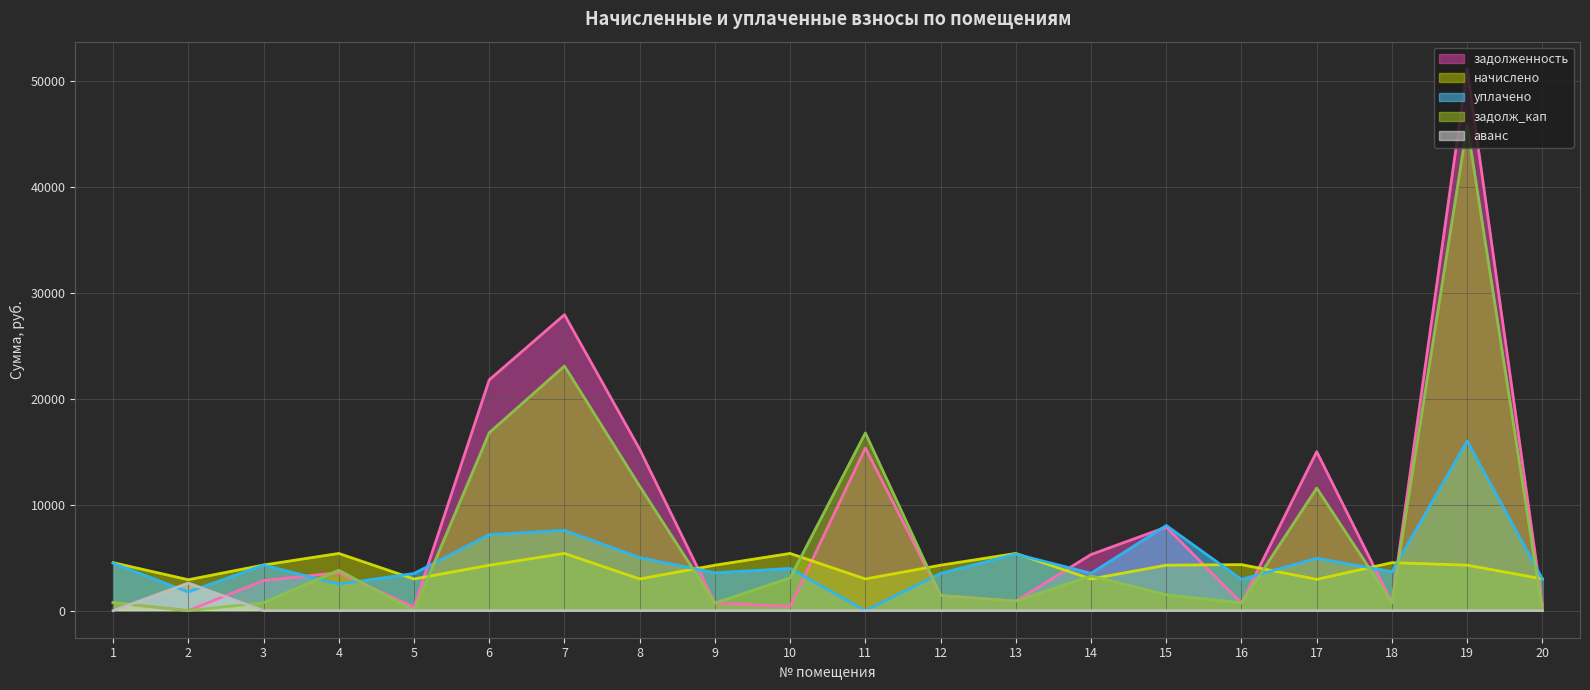

True or false: начислено and задолж_кап cross at least once.

True